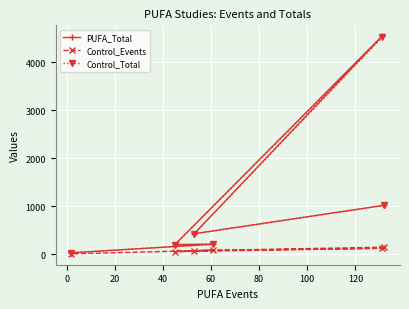

What is the greatest value displayed?

4541